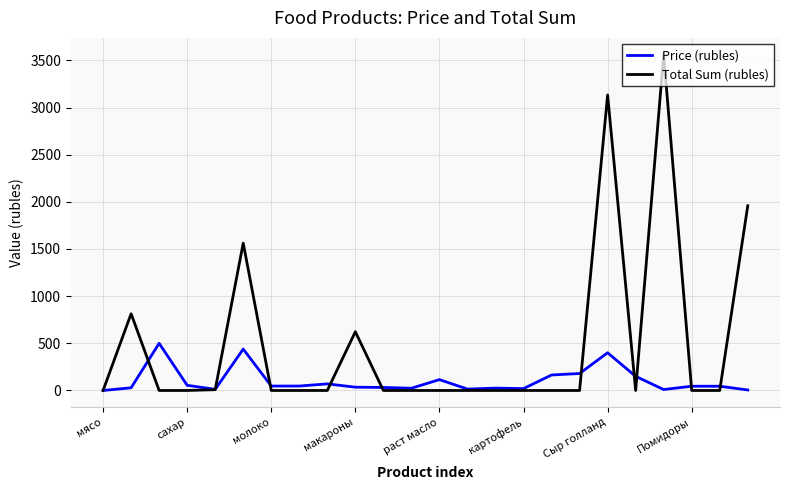

Which series has the widest spread of values?

Total Sum (rubles)